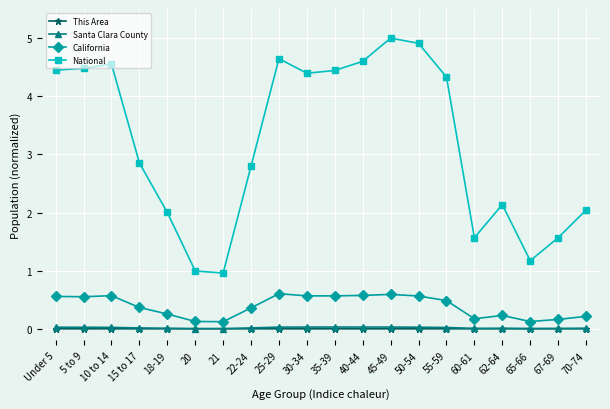

Count the California values in the range 0 to 1.

20